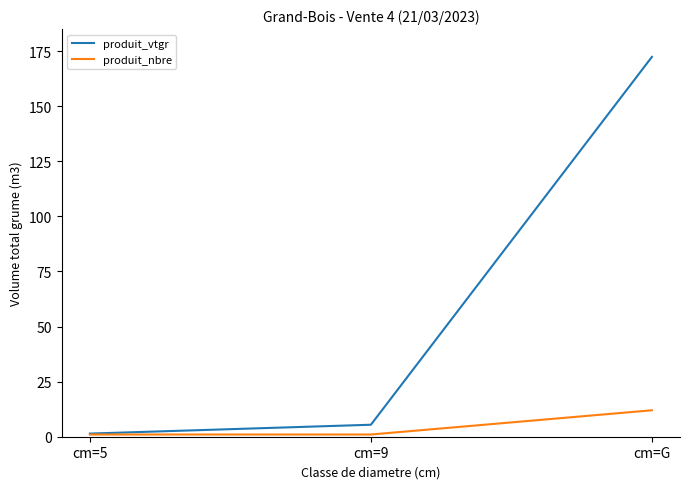

What is the lowest value of the produit_vtgr series?

1.4